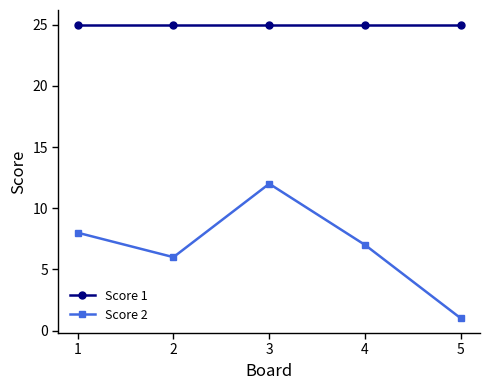

At which label does Score 2 first exceed 7?

1